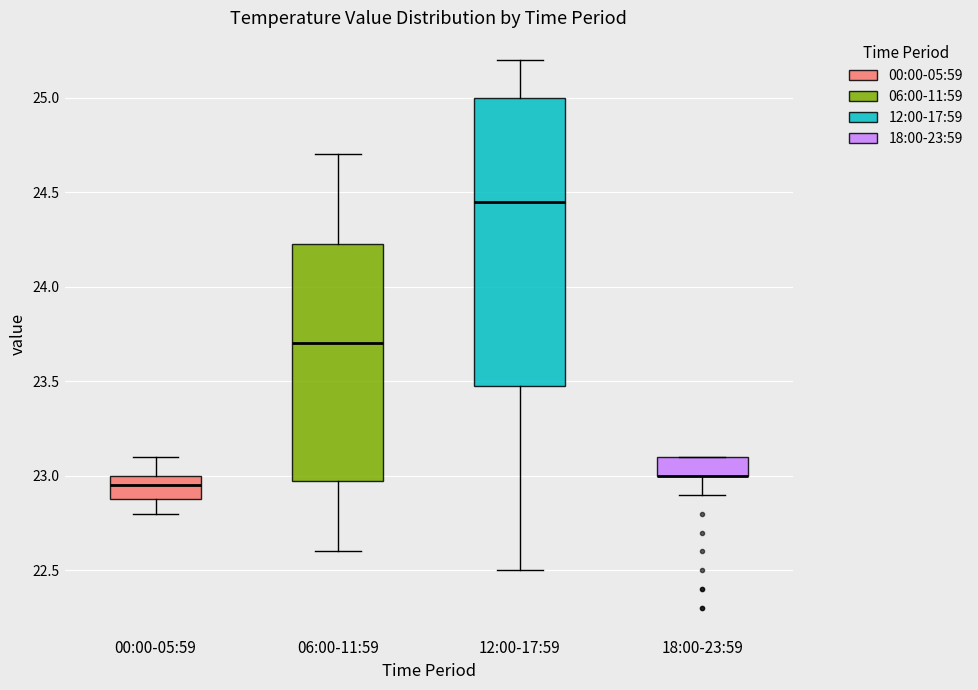

Where does the lower whisker of the box for 00:00-05:59 end on the y-axis? The values are not printed on the chart, so give them approximately, as read against the axis.

22.80